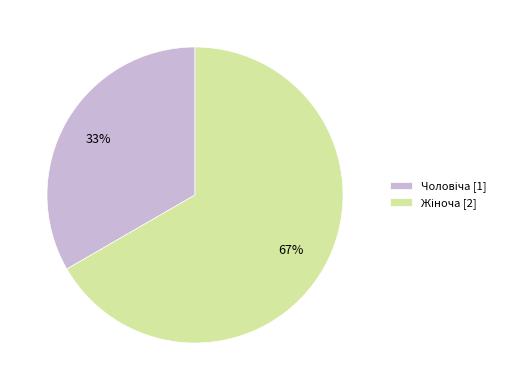

To the nearest percent, what is the average slice percentage?

50%